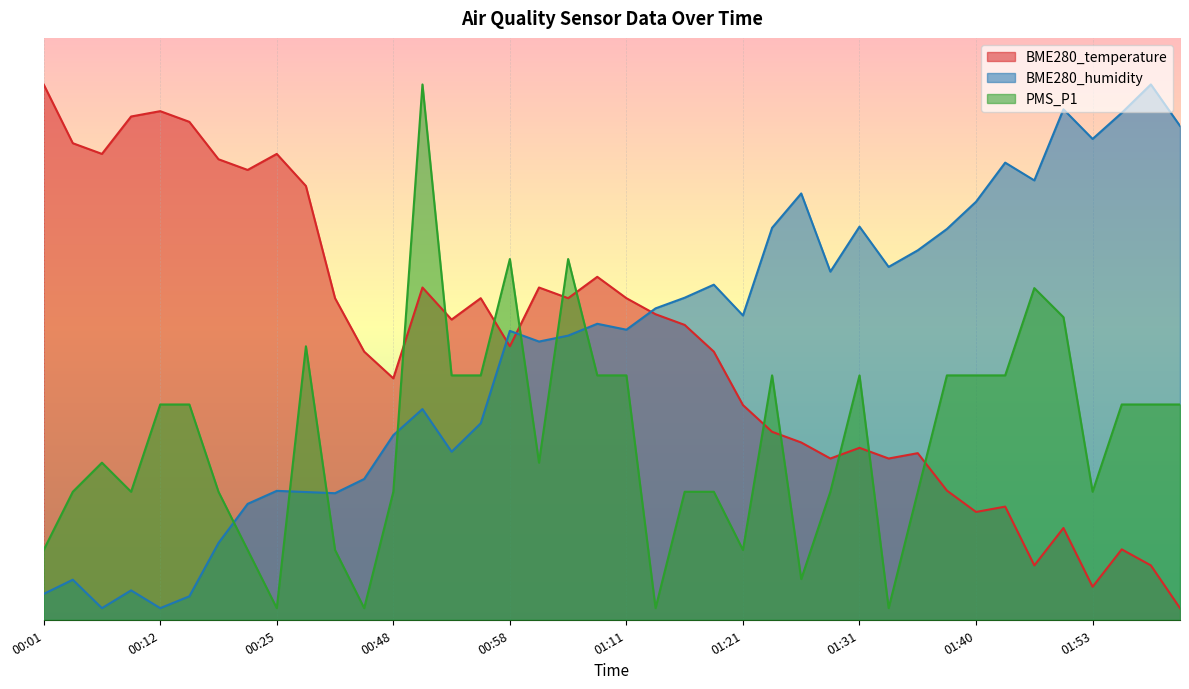

The value of PMS_P1 at 00:25 is 0.5. True or false?

False